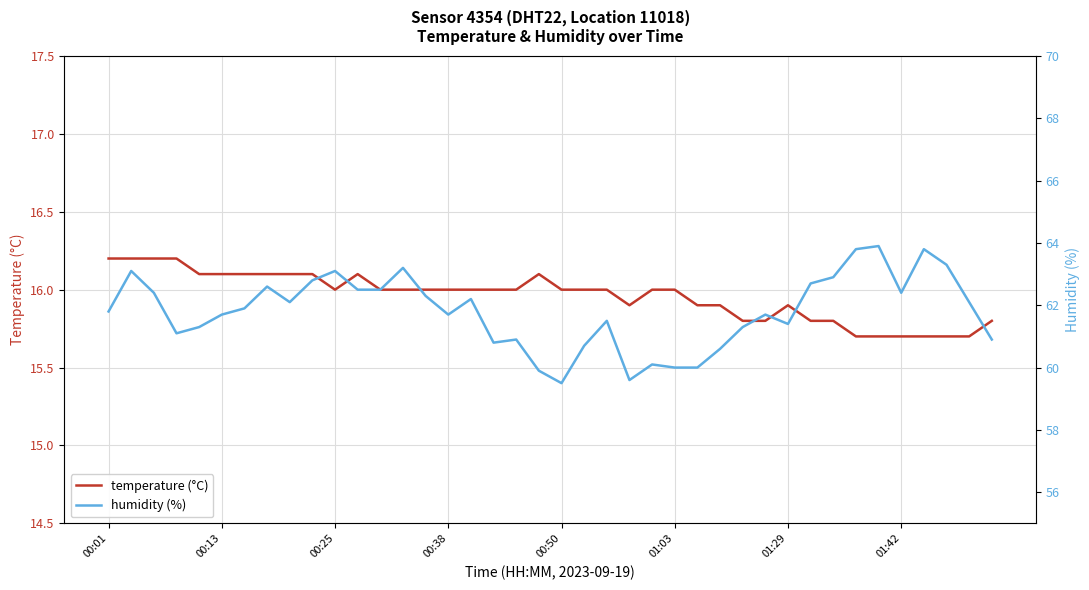

List the series in order of their peak value, highest first.

humidity (%), temperature (°C)